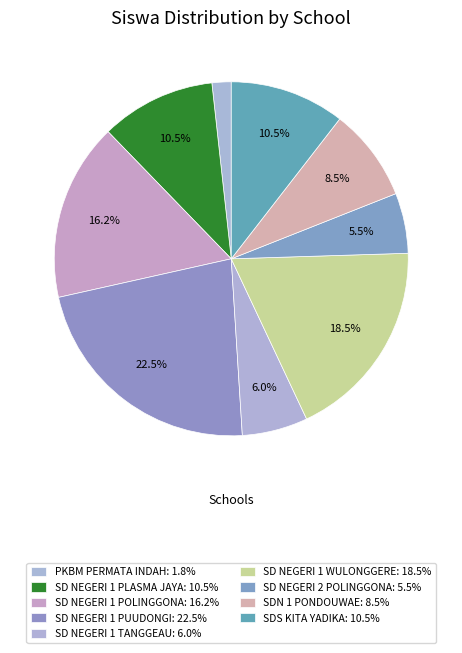

Which has a higher value, SDN 1 PONDOUWAE or SD NEGERI 2 POLINGGONA?

SDN 1 PONDOUWAE